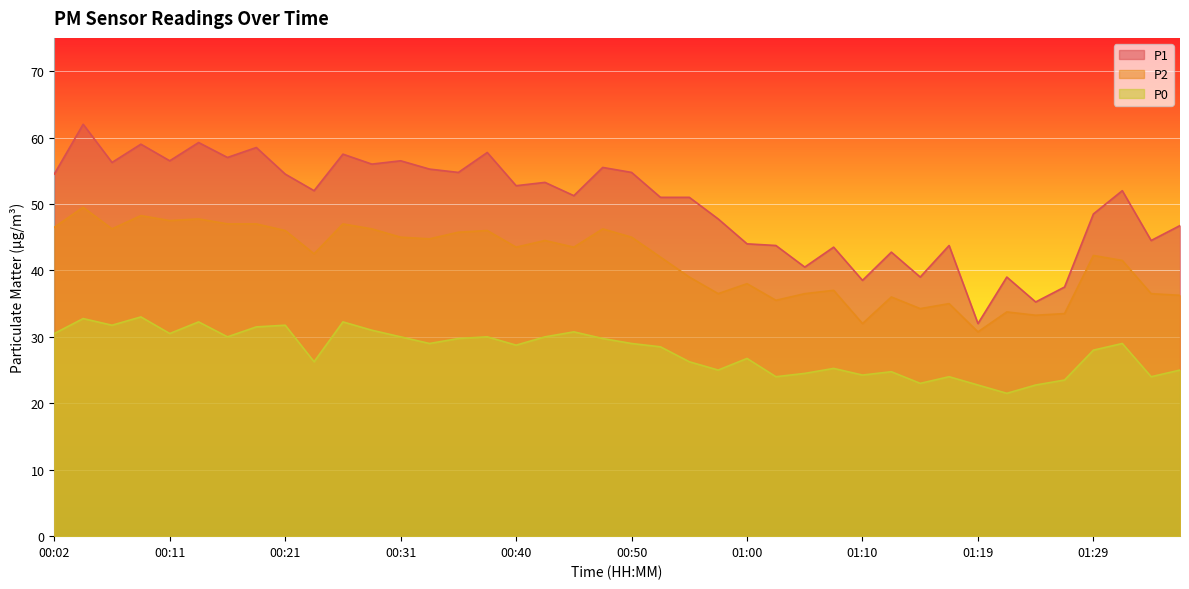

How many data points in P2 are above 43?

20